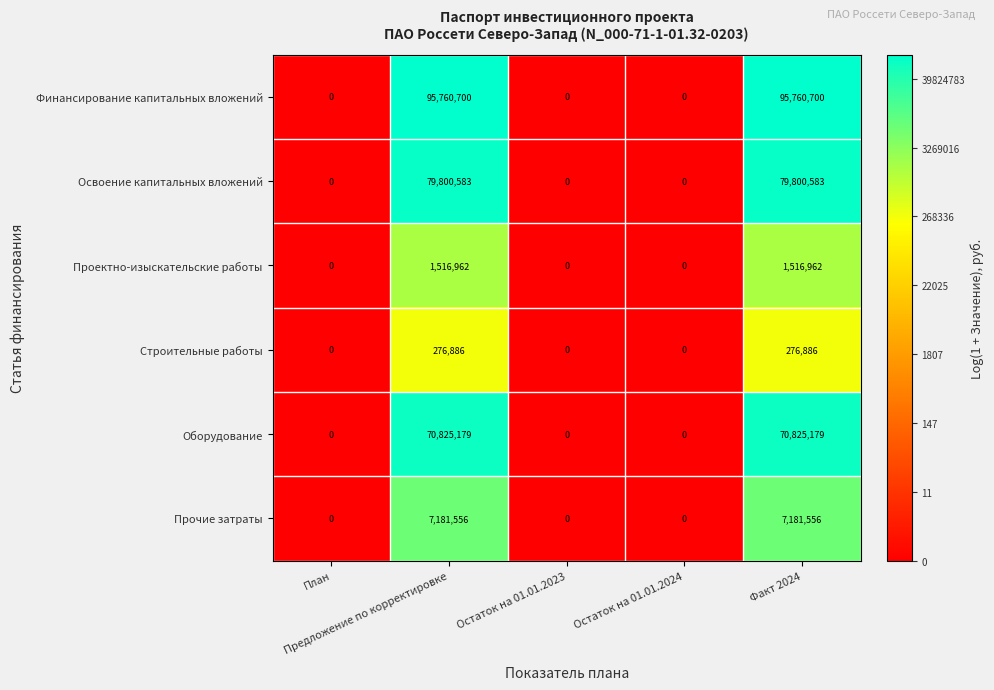

What is the spread (max minus min) of values at Предложение по корректировке?

95483814